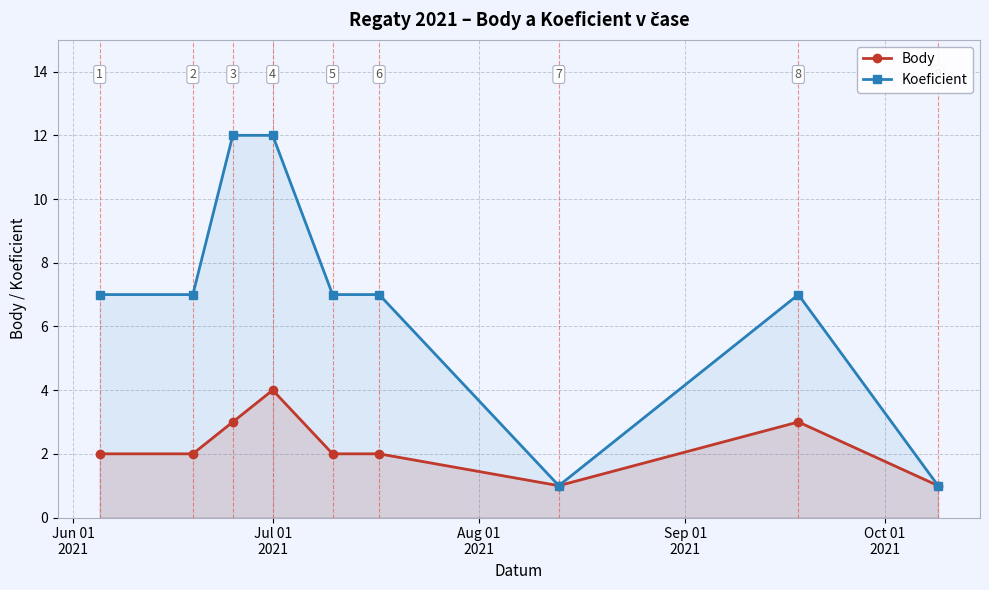

What is the maximum value shown in the chart?

12